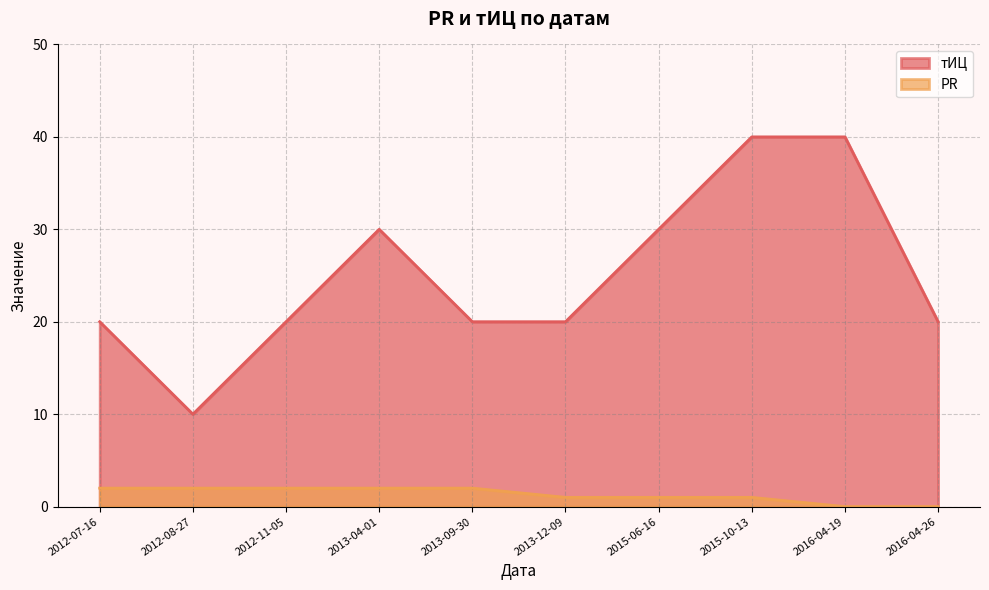

How many positive values does the PR series have?

8